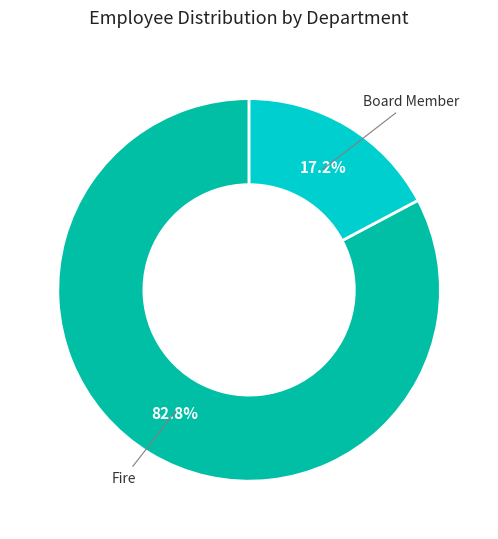

Is there any slice that represents more than half of the pie?

Yes